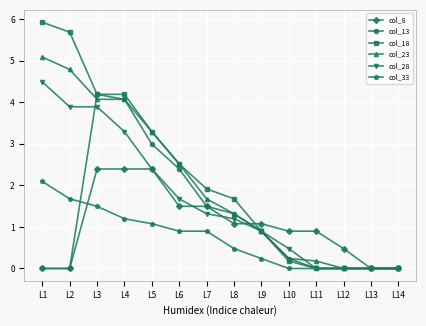

What is the average value of the col_13 series?

1.3